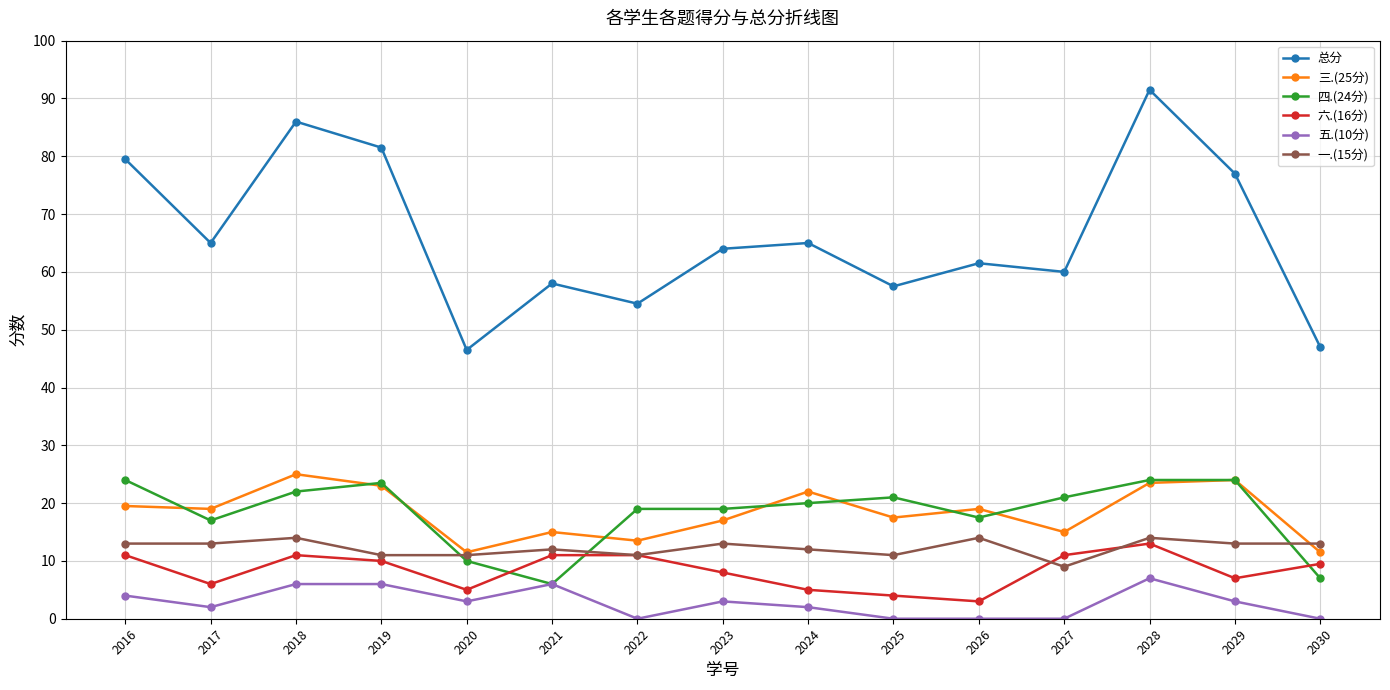

How many lines are shown in the chart?

6